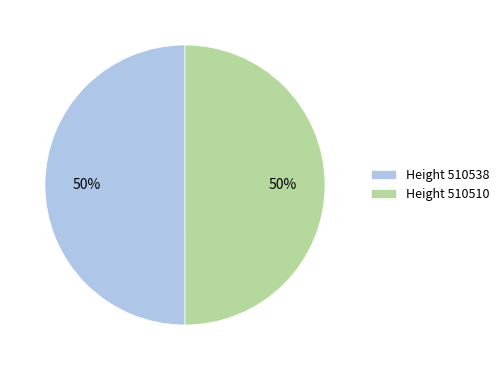

What percentage is the Height 510538 slice, to the nearest percent?

50%